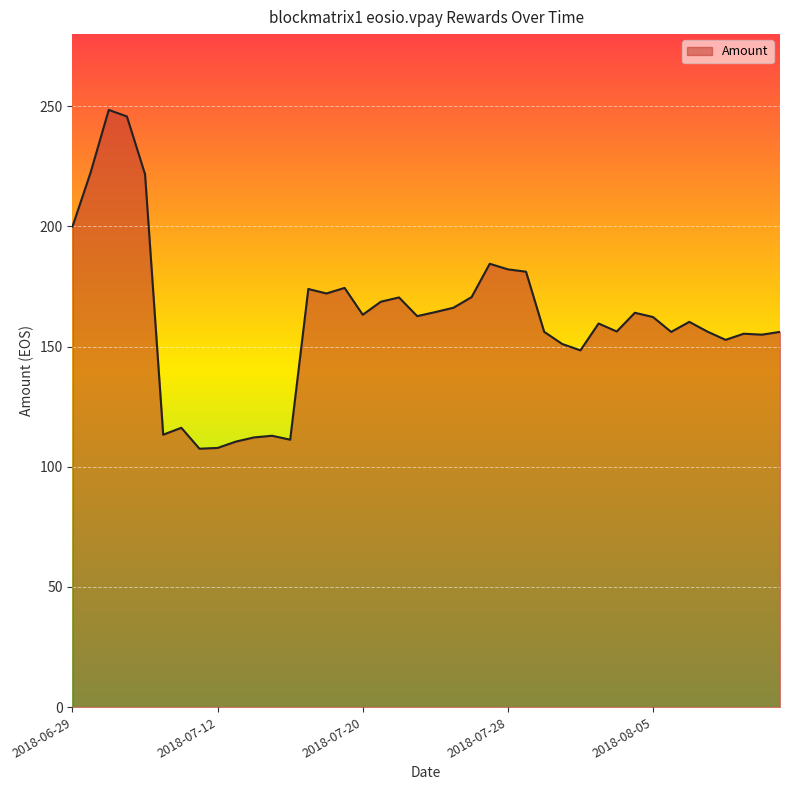

What is the difference between the maximum and minimum values?

141.0